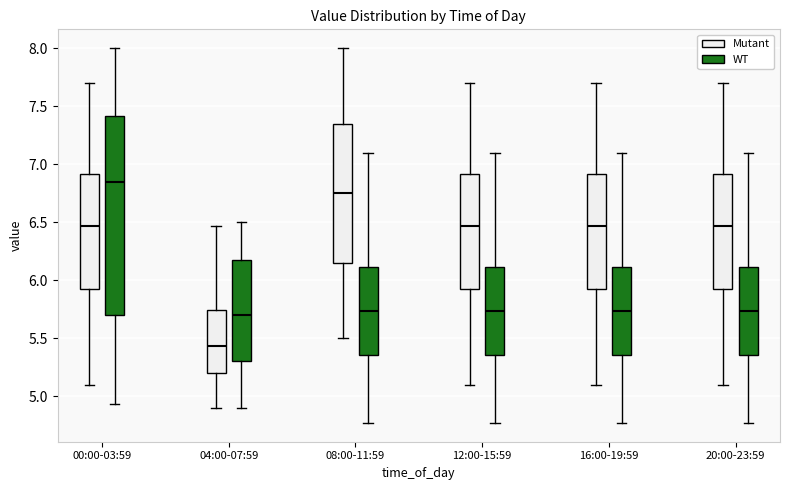

Which box's median line is the lowest?

04:00-07:59 (Mutant)